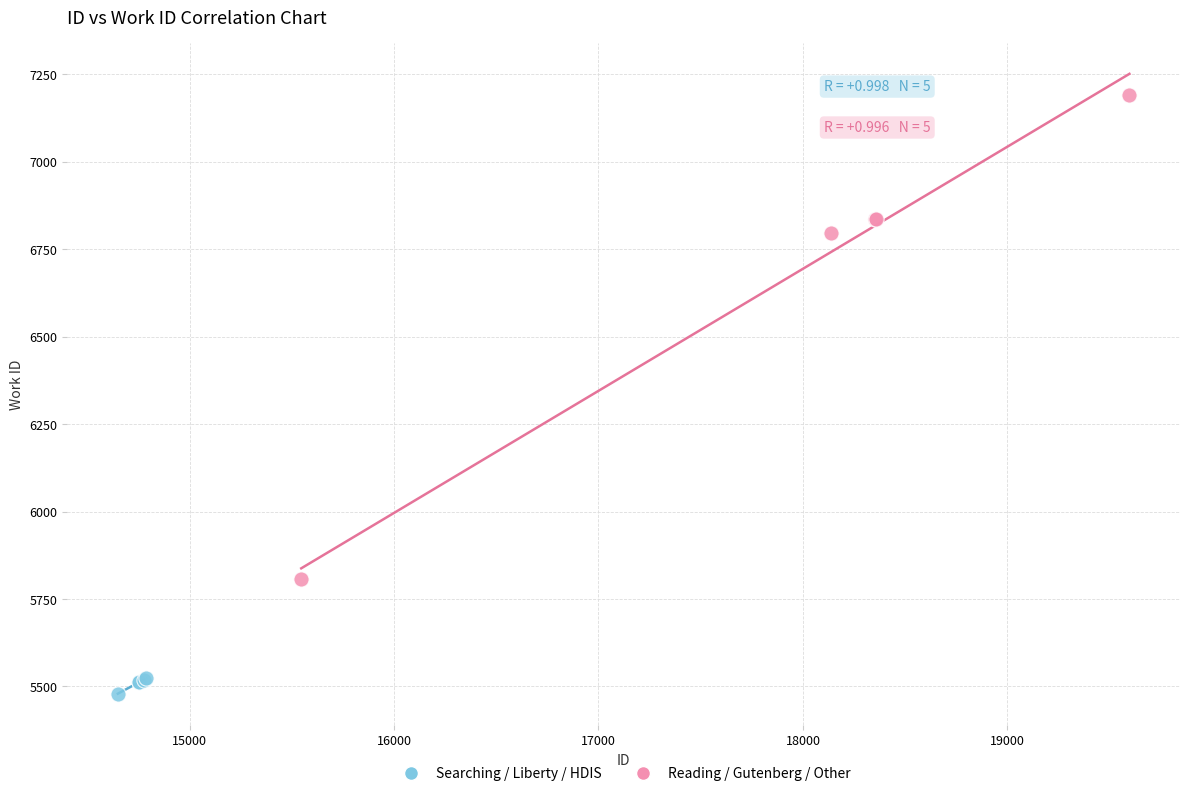

What are all the series names shown in the legend?

Searching / Liberty / HDIS, Reading / Gutenberg / Other